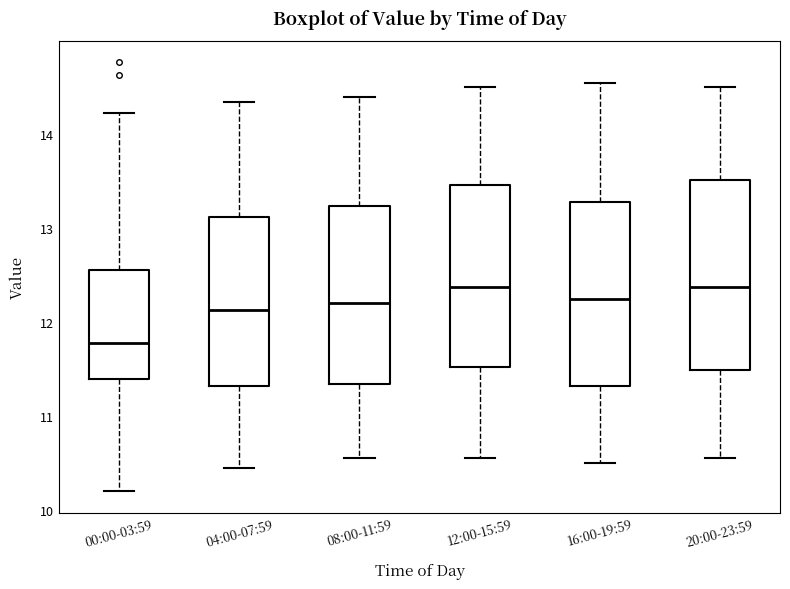

Reading left to right, read every box against the y-axis: the position of its median line, the range the box covers, and the ends of its whiskers. The values are not printed on the chart, so give them approximately, as read against the axis.

00:00-03:59: median 11.8, box 11.4 to 12.6, whiskers 10.2 to 14.2
04:00-07:59: median 12.1, box 11.3 to 13.1, whiskers 10.5 to 14.4
08:00-11:59: median 12.2, box 11.3 to 13.2, whiskers 10.6 to 14.4
12:00-15:59: median 12.4, box 11.5 to 13.5, whiskers 10.6 to 14.5
16:00-19:59: median 12.3, box 11.3 to 13.3, whiskers 10.5 to 14.6
20:00-23:59: median 12.4, box 11.5 to 13.5, whiskers 10.6 to 14.5